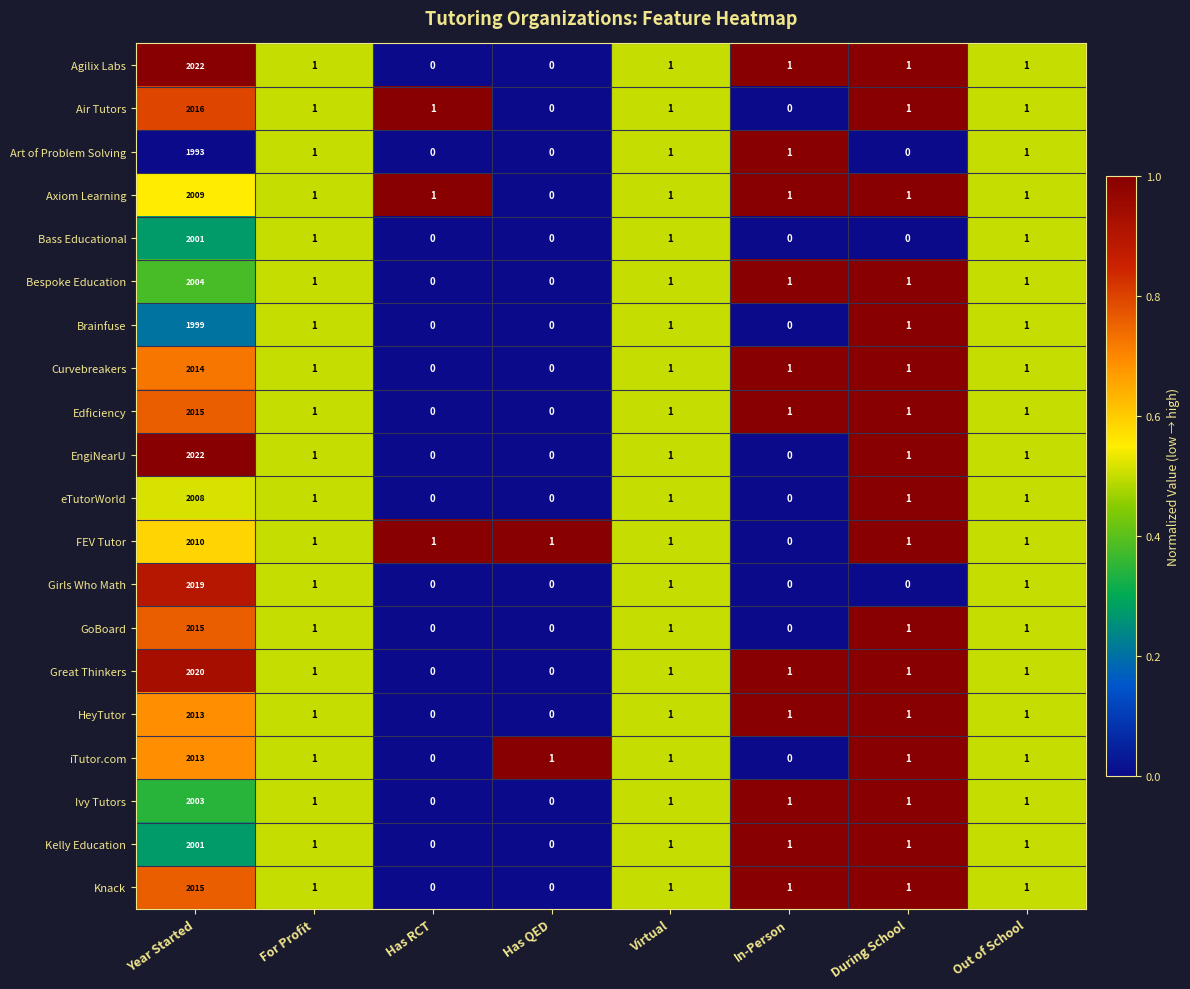

How many series are shown in this chart?

20